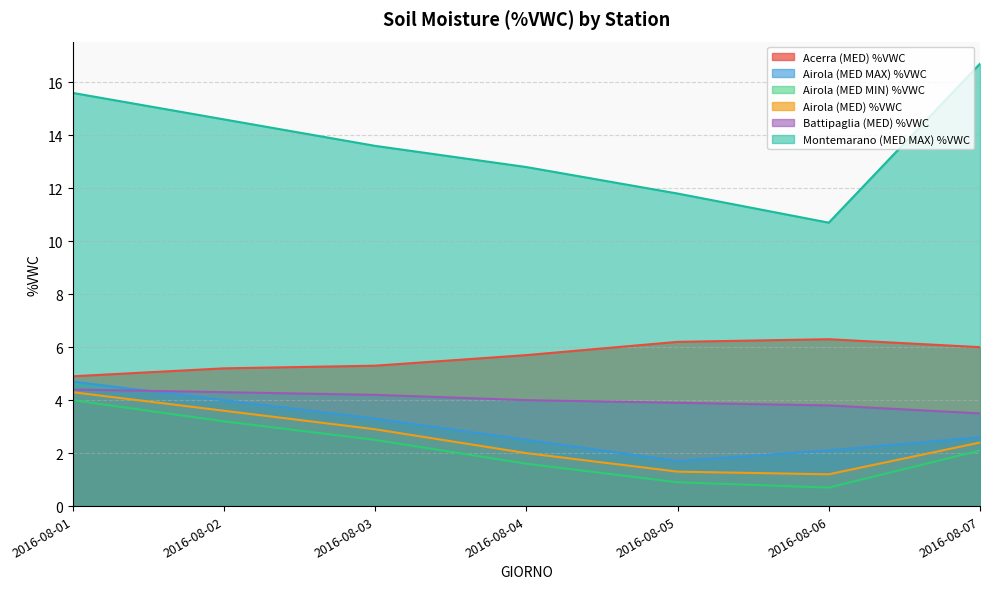

Is it true that Airola (MED MAX) %VWC equals 0.7 at 2016-08-05?

False